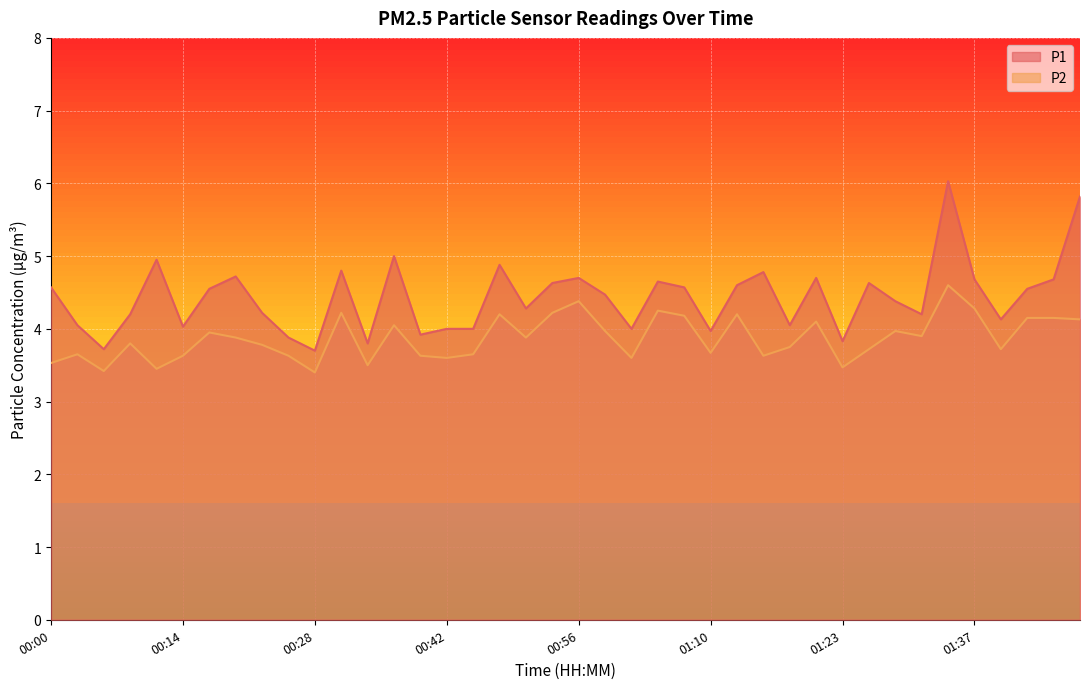

How many lines are shown in the chart?

2